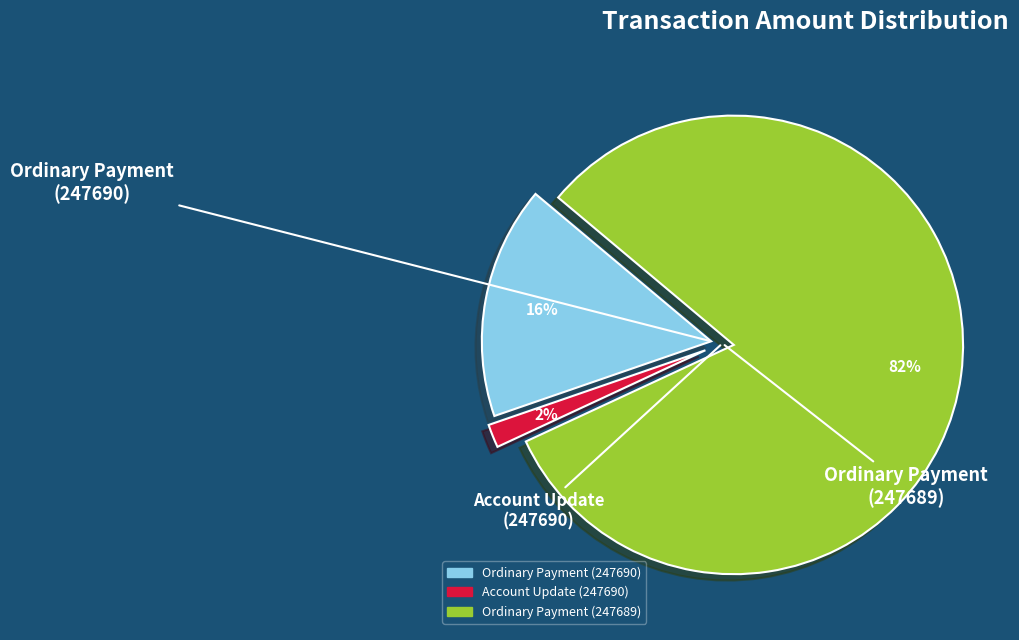

Which has a higher value, Account Update (247690) or Ordinary Payment (247689)?

Ordinary Payment (247689)